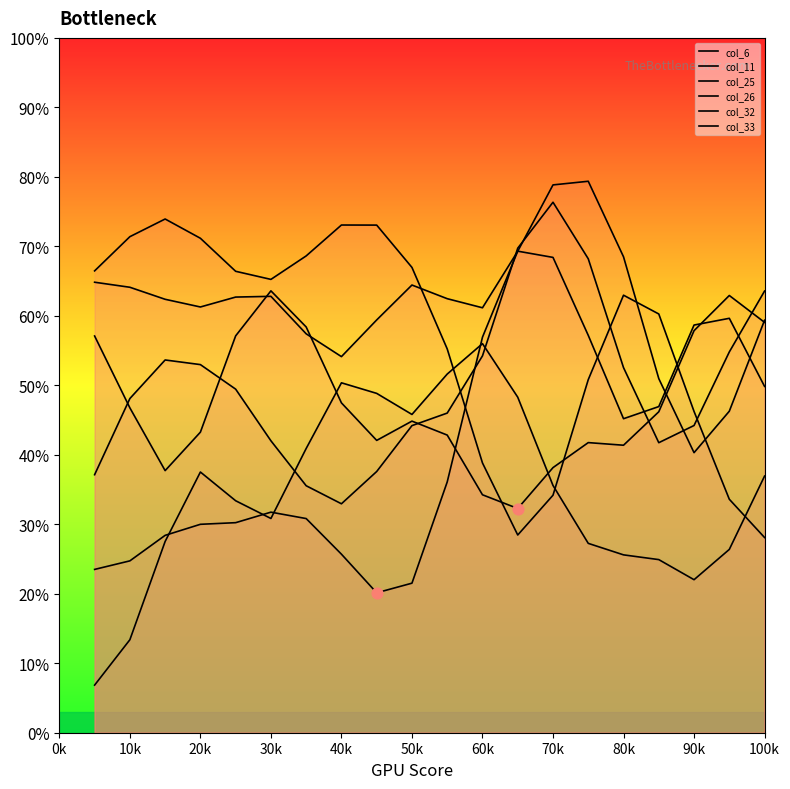

At how many categories does at least one series exceed 28?

20